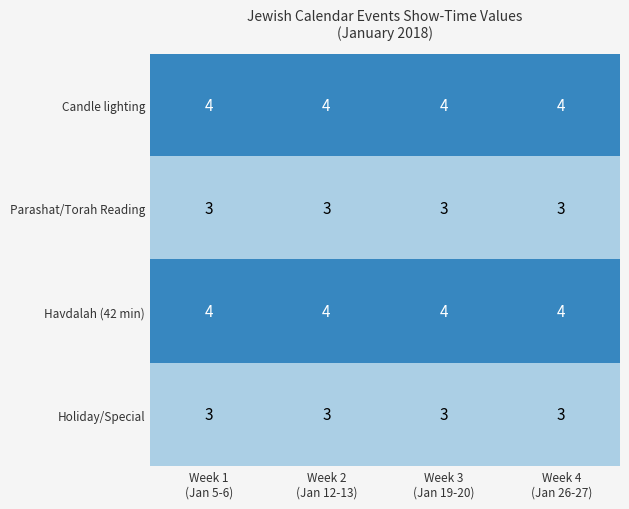

At how many categories does at least one series exceed 3?

4